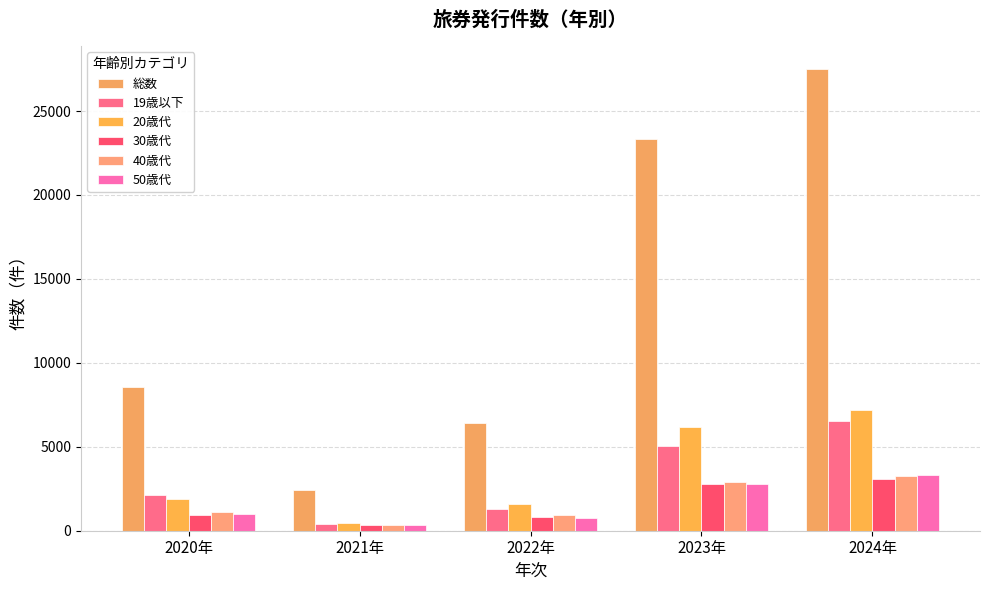

At how many categories does at least one series exceed 15014?

2